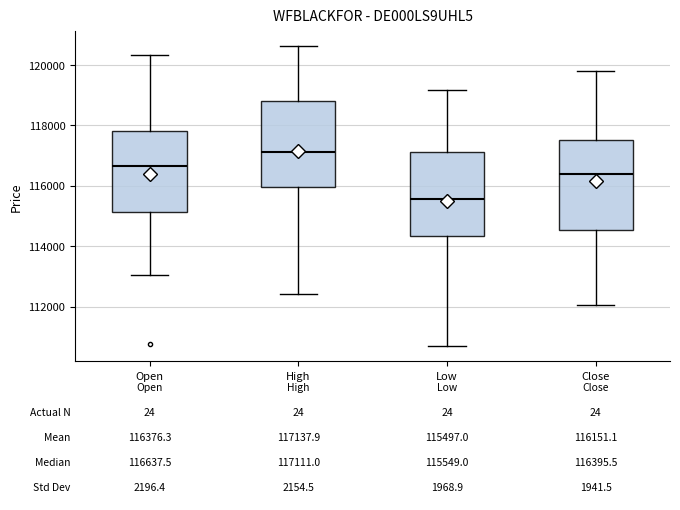

Which box's median line is the lowest?

Low